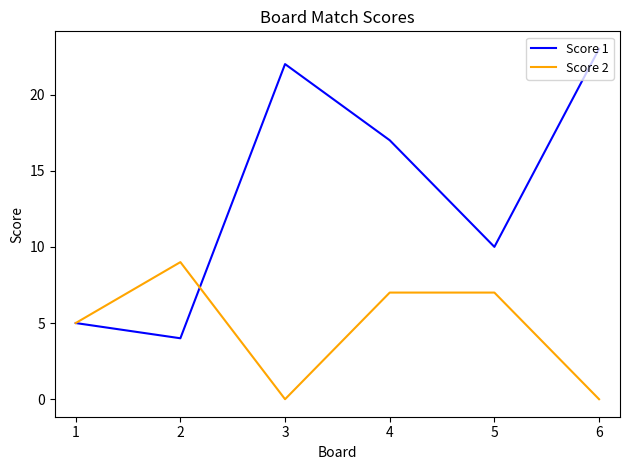

Which series has the largest total across all categories?

Score 1